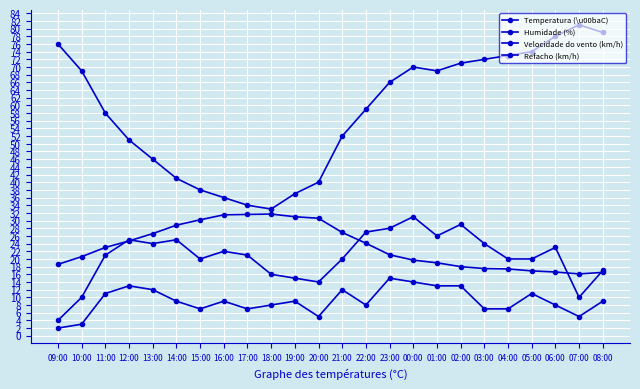

Where is Humidade (%) nearest to the value 57?

11:00